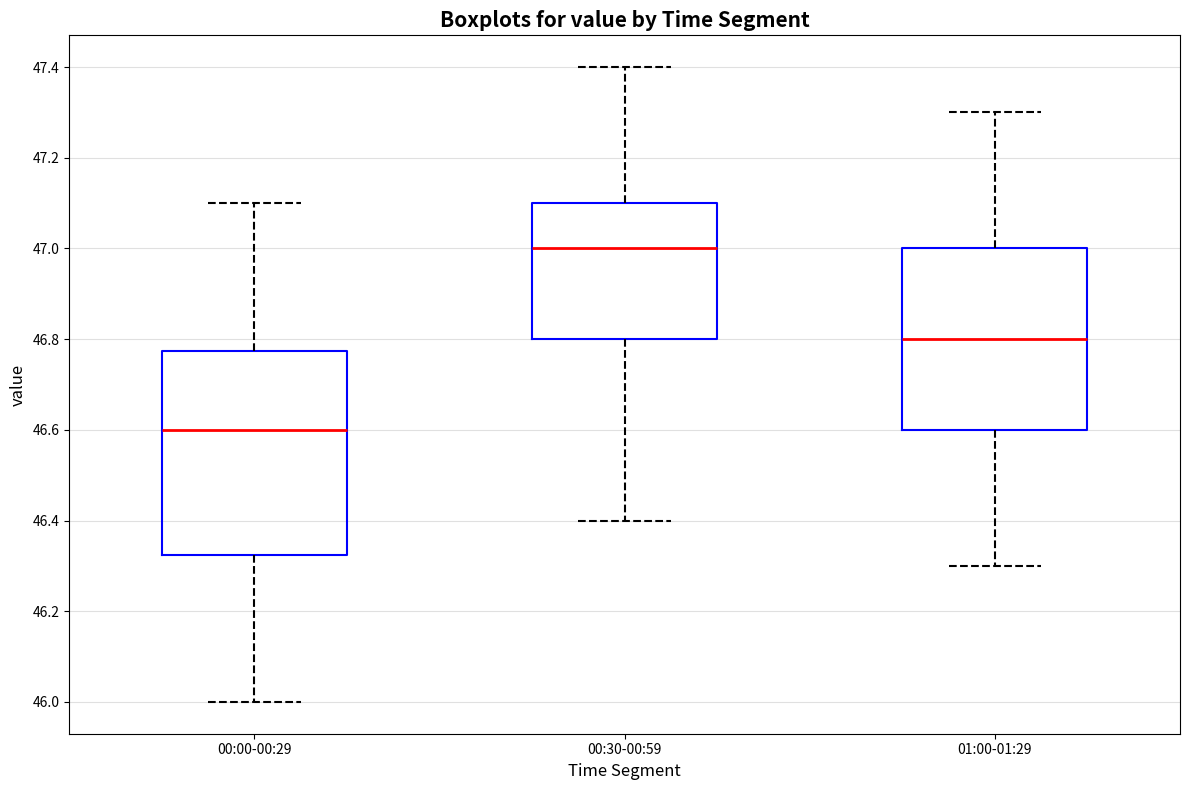

Reading left to right, read every box against the y-axis: the position of its median line, the range the box covers, and the ends of its whiskers. The values are not printed on the chart, so give them approximately, as read against the axis.

00:00-00:29: median 46.60, box 46.32 to 46.78, whiskers 46.00 to 47.10
00:30-00:59: median 47.00, box 46.80 to 47.10, whiskers 46.40 to 47.40
01:00-01:29: median 46.80, box 46.60 to 47.00, whiskers 46.30 to 47.30